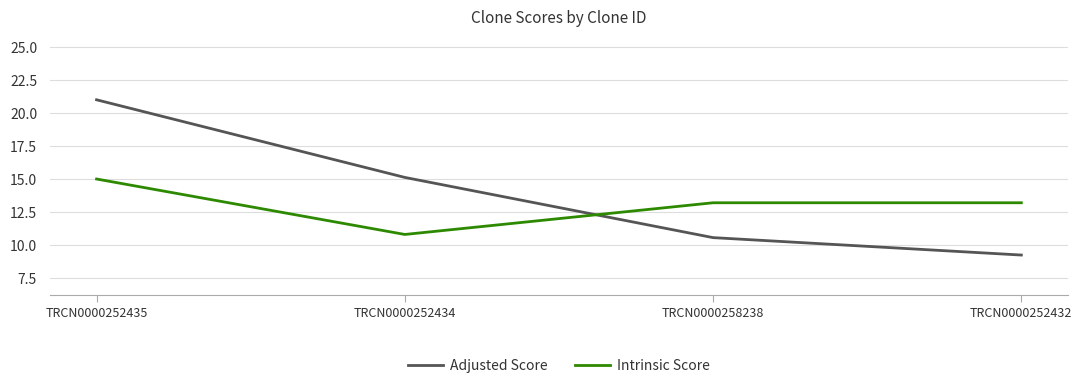

What is the minimum value shown in the chart?

9.2